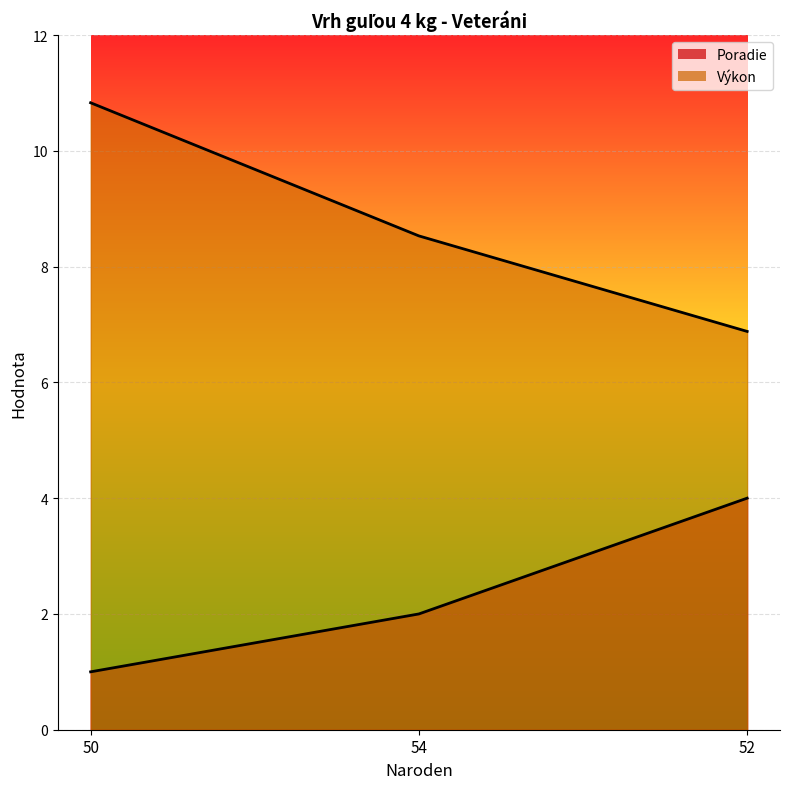

Is it true that Poradie equals 1.0 at 50?

True